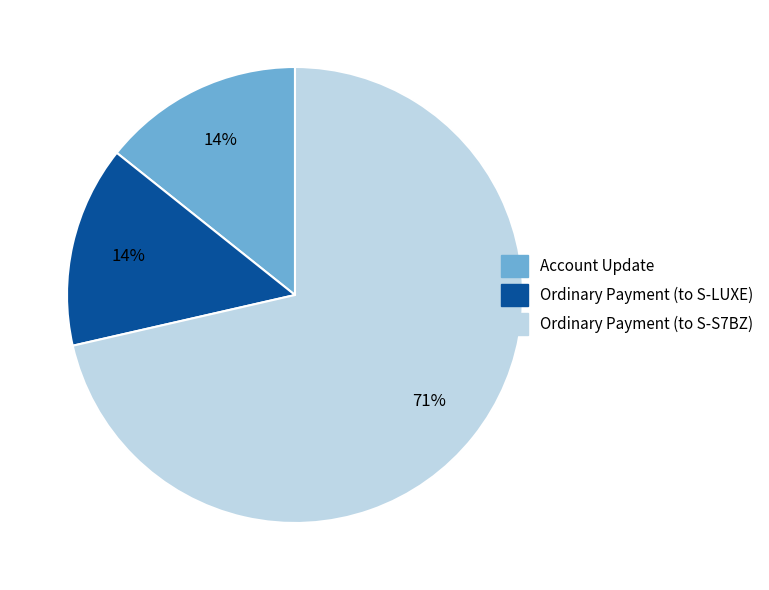

Do Ordinary Payment (to S-S7BZ) and Ordinary Payment (to S-LUXE) together represent more than half of the pie?

Yes